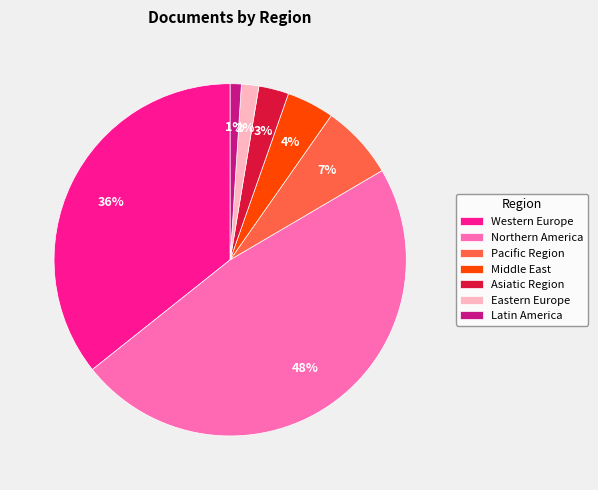

Combined, do Pacific Region and Northern America account for over 50%?

Yes